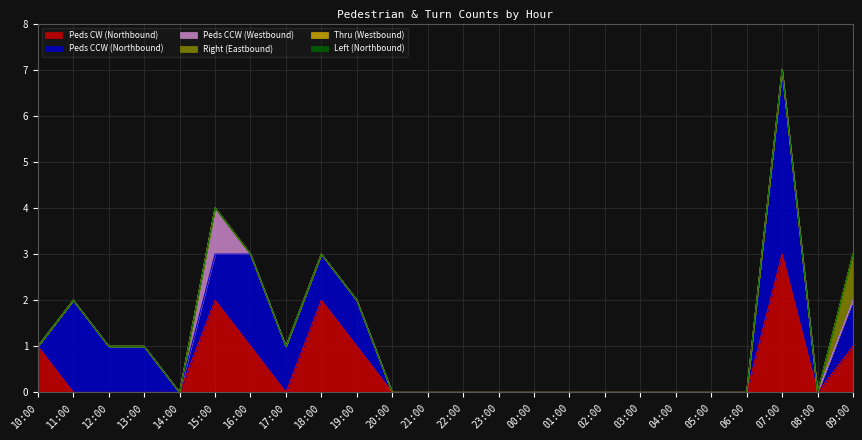

True or false: Peds CW (Northbound) and Right (Eastbound) cross at least once.

False